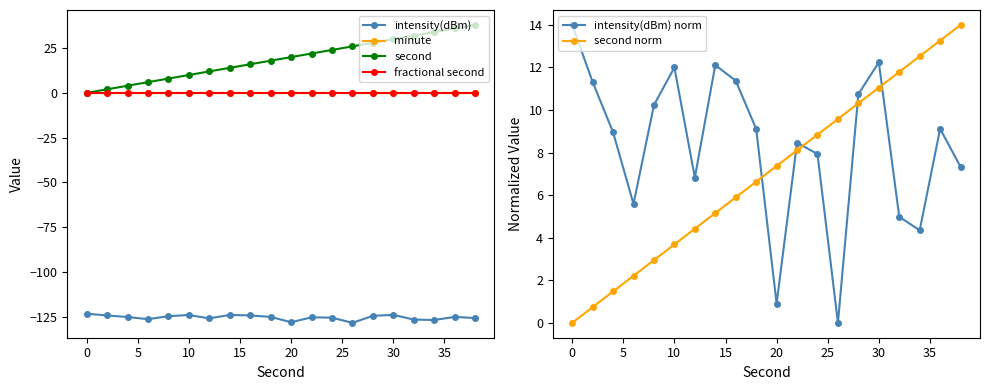

How many intersections are there between intensity(dBm) norm and second norm?

5